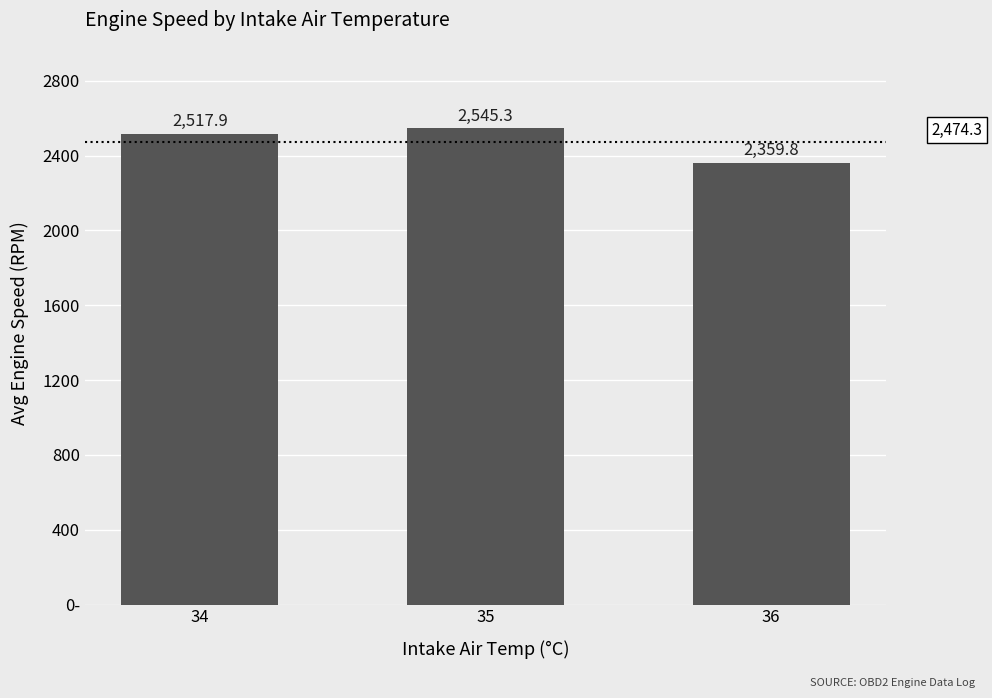

Does the chart contain any negative values?

No